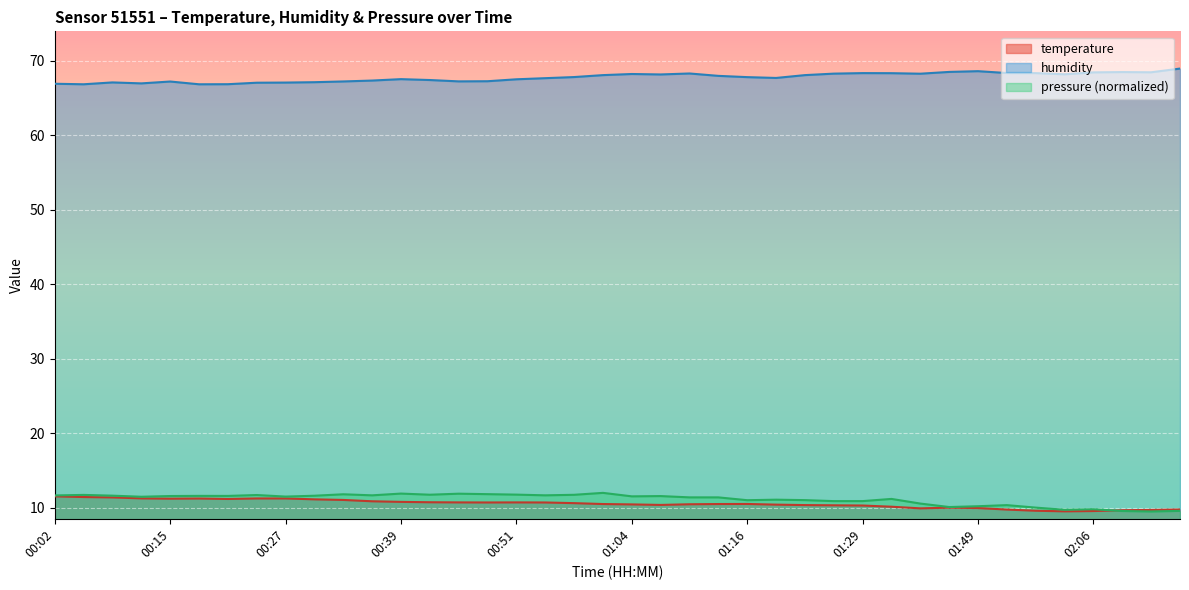

In humidity, how many points are lower than both neighbors (excluding endpoints)?

9